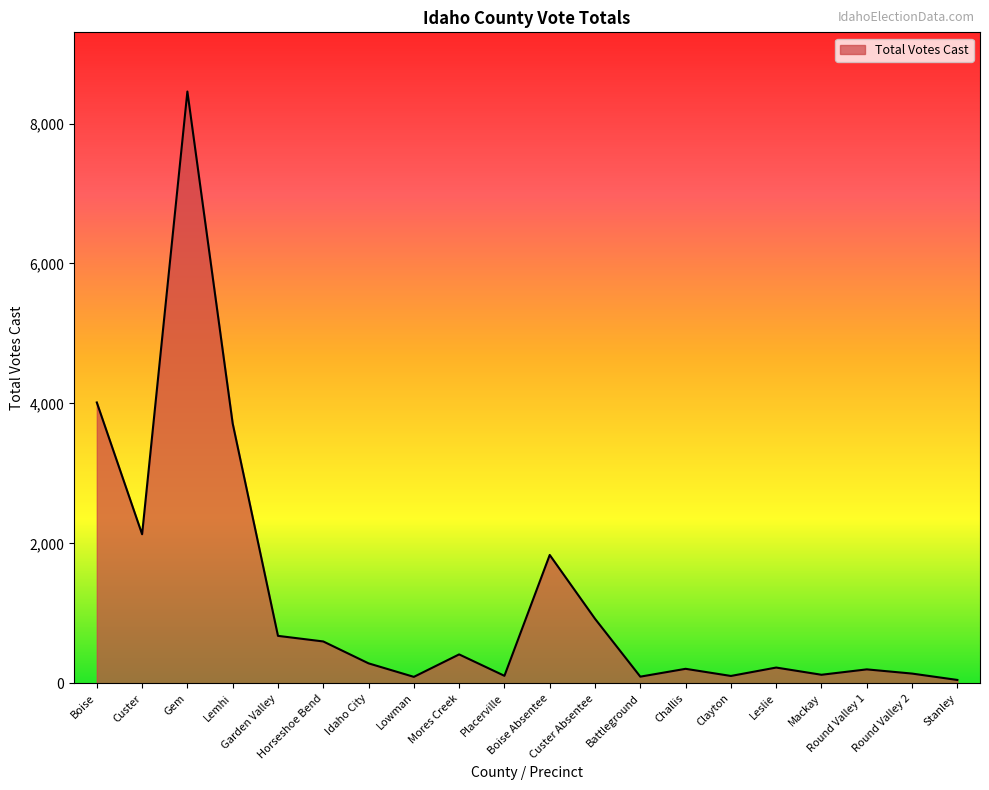

What is the difference between the maximum and minimum values?

8408